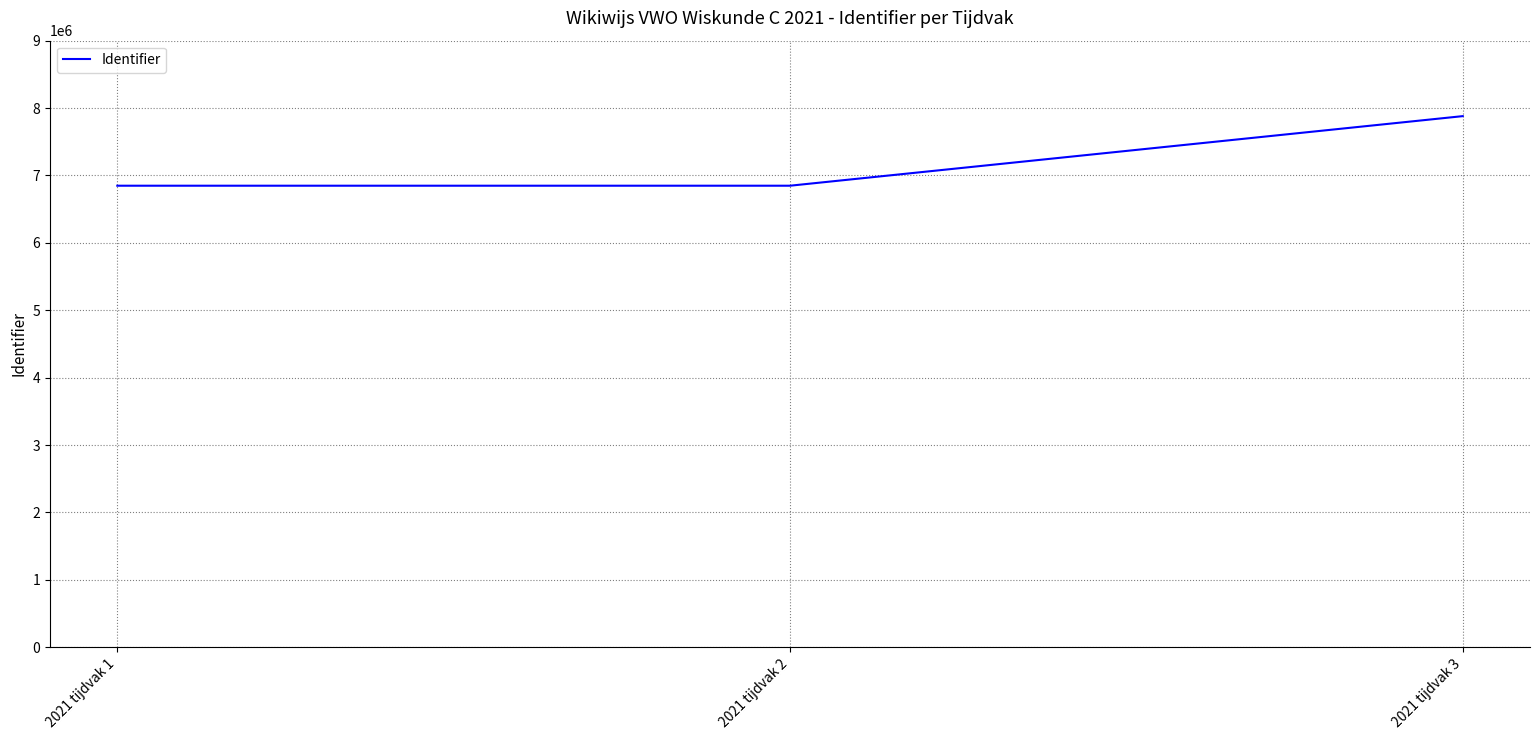

Does the chart have visible grid lines?

Yes